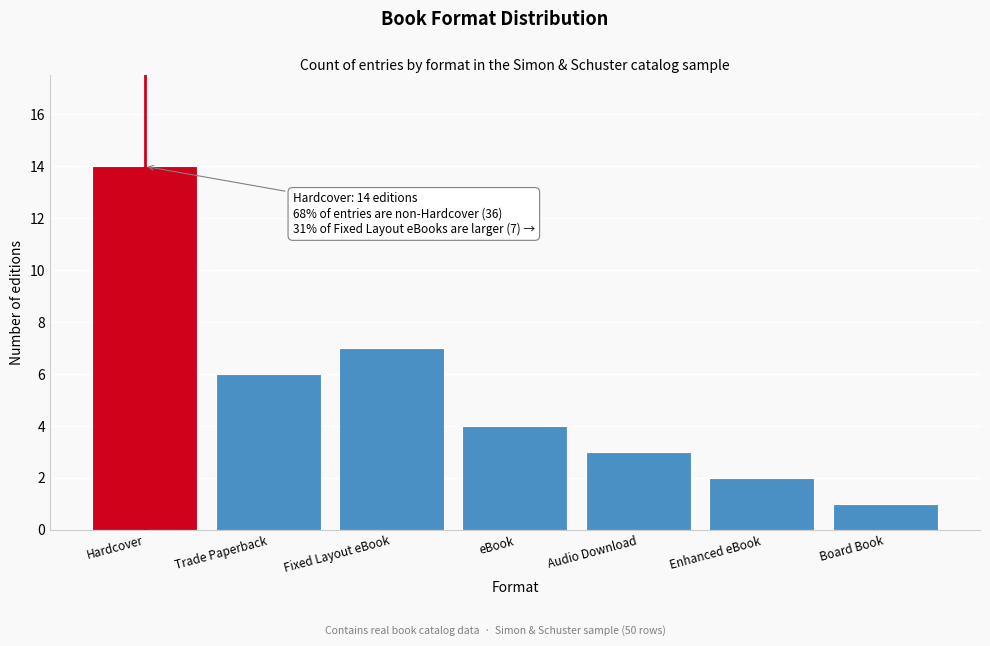

Reading right to left, list all the values displayed in this chart.

1	2	3	4	7	6	14